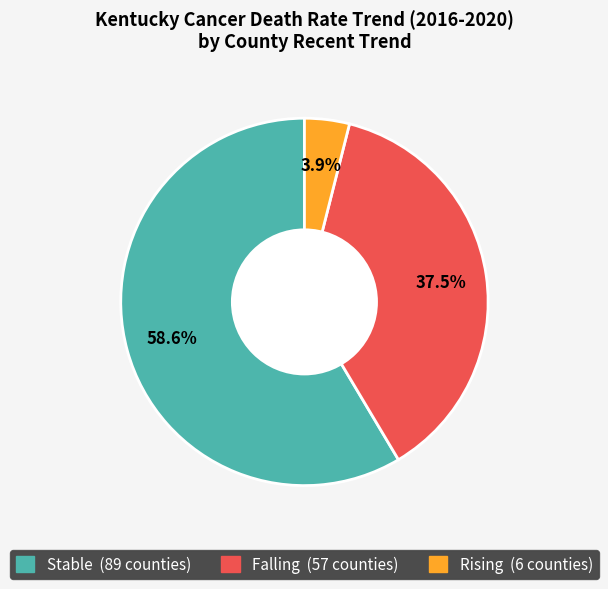

Is there any slice that represents more than half of the pie?

Yes